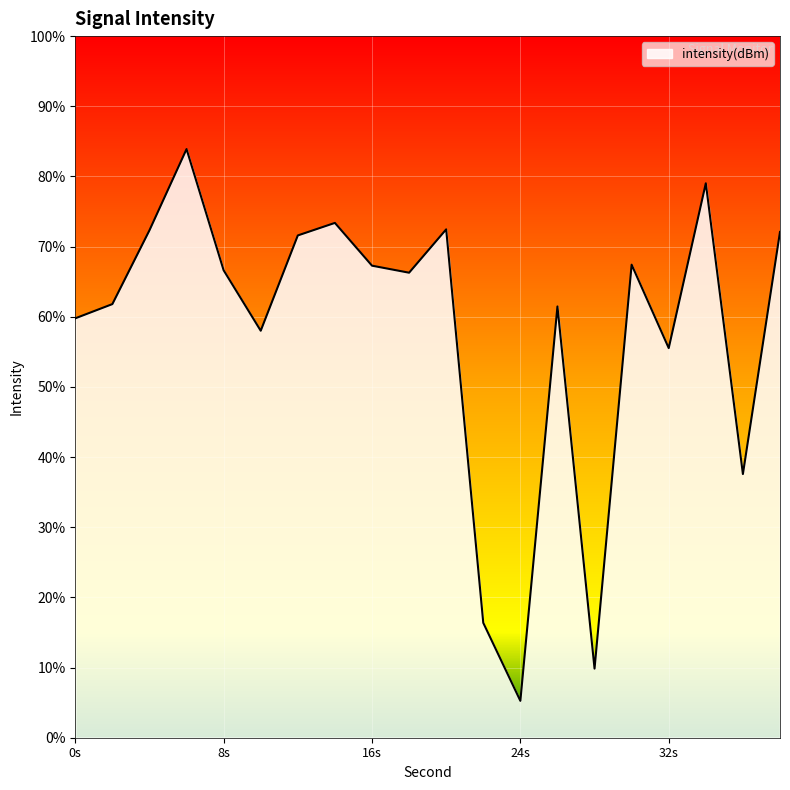

True or false: the data shows -196.4 at 4.

False